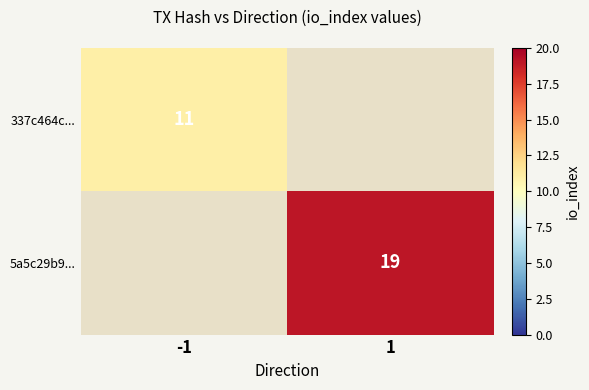

The 337c464c... series shows 11 at -1. True or false?

True